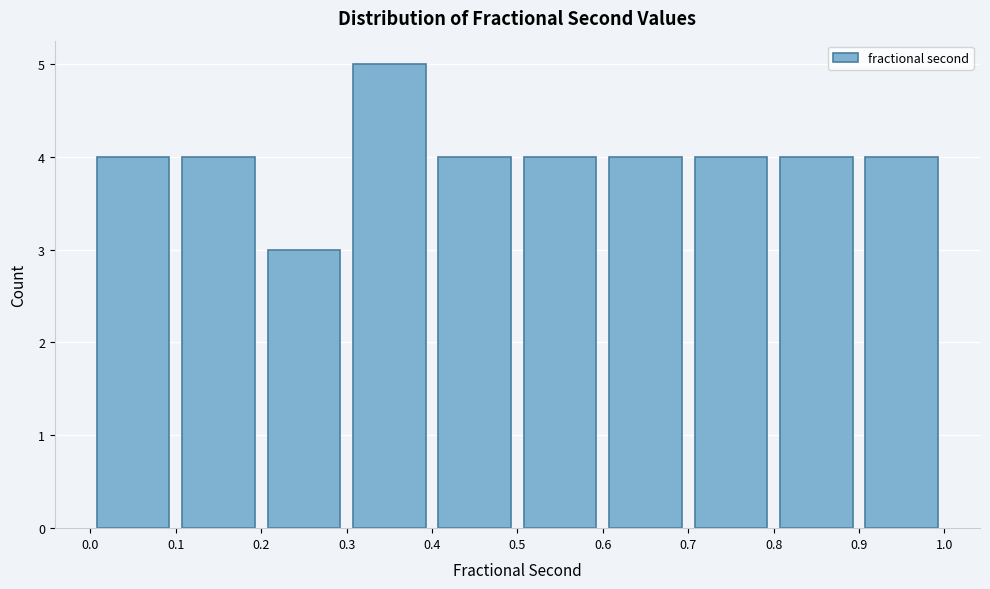

Over which range of the x-axis is the bar tallest?

0.3 to 0.4